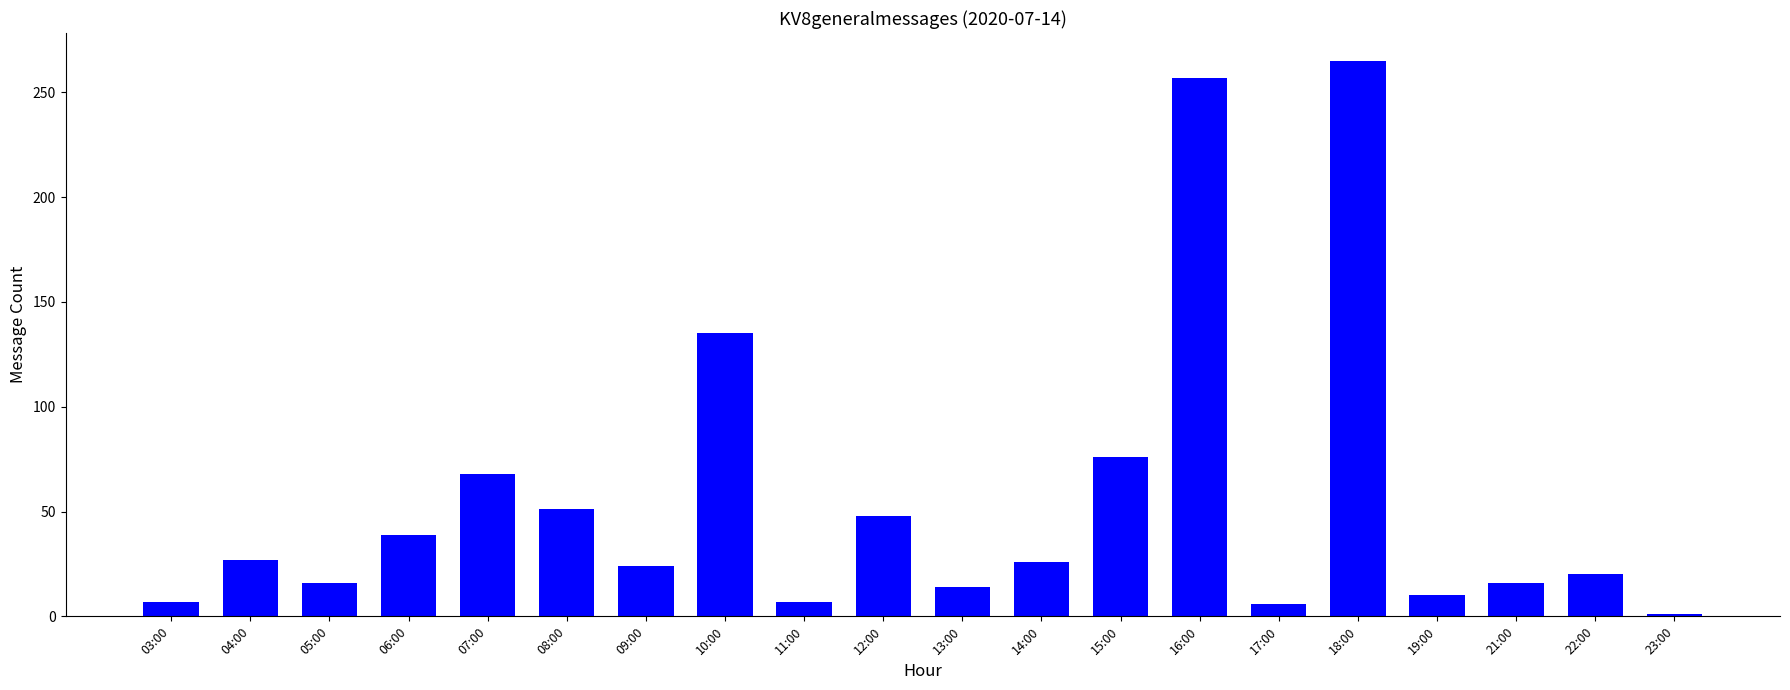

Which label corresponds to the largest value in the chart?

18:00